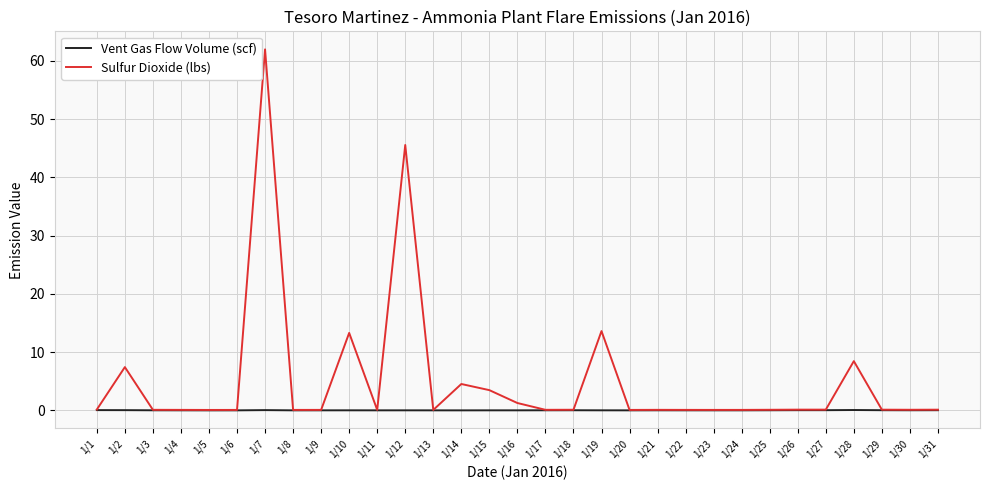

Which series changed the most between 1/12 and 1/21?

Sulfur Dioxide (lbs)